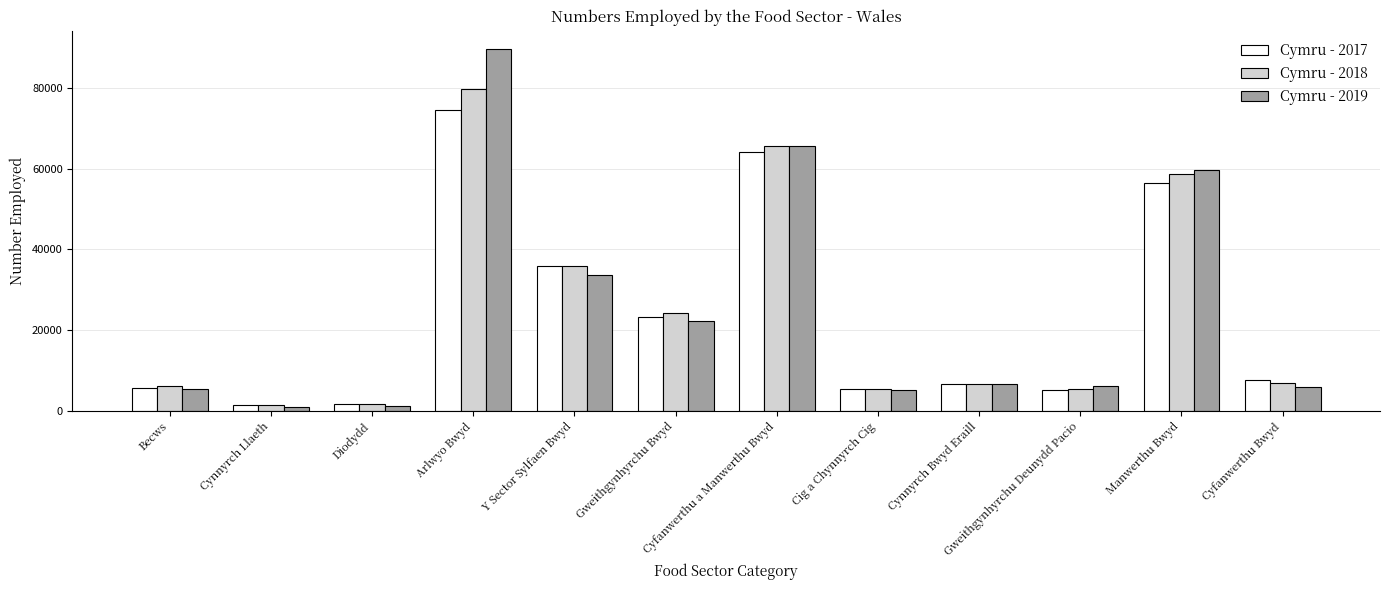

What position from the right is Becws?

12